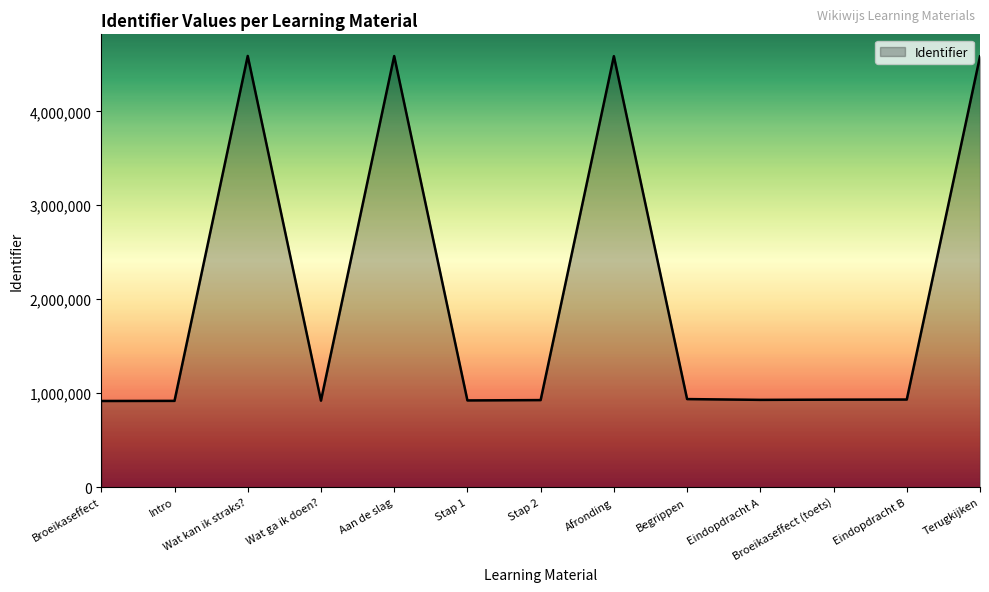

What is the smallest value displayed?

917366.6